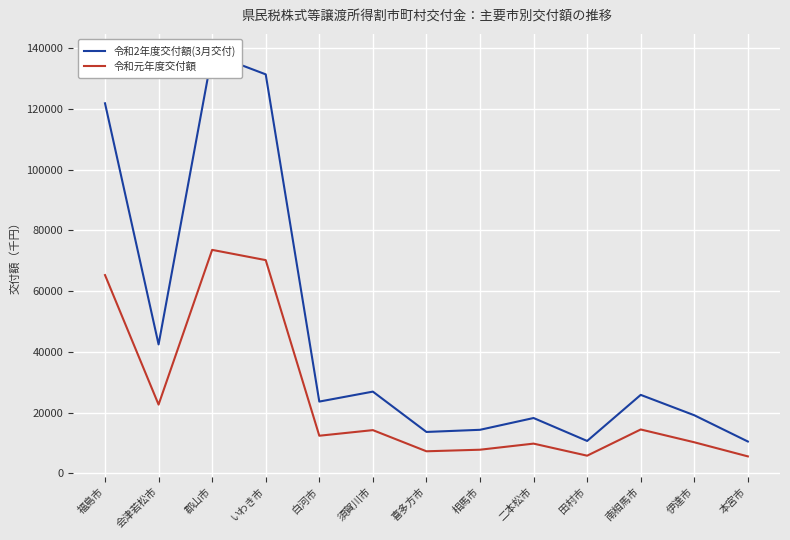

What is the label of the 12th point from the right?

会津若松市